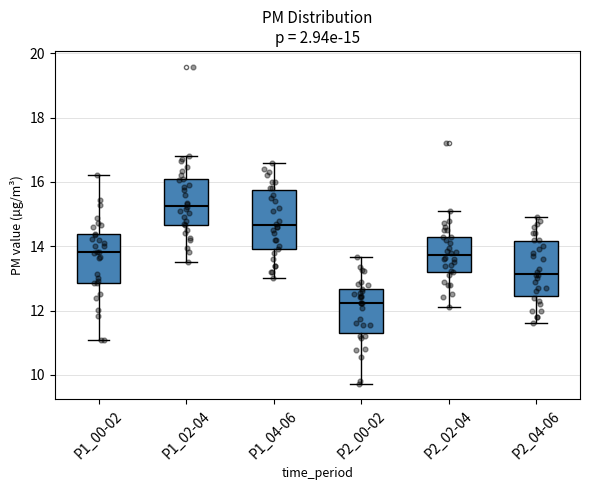

Which box's median line is the highest?

P1_02-04